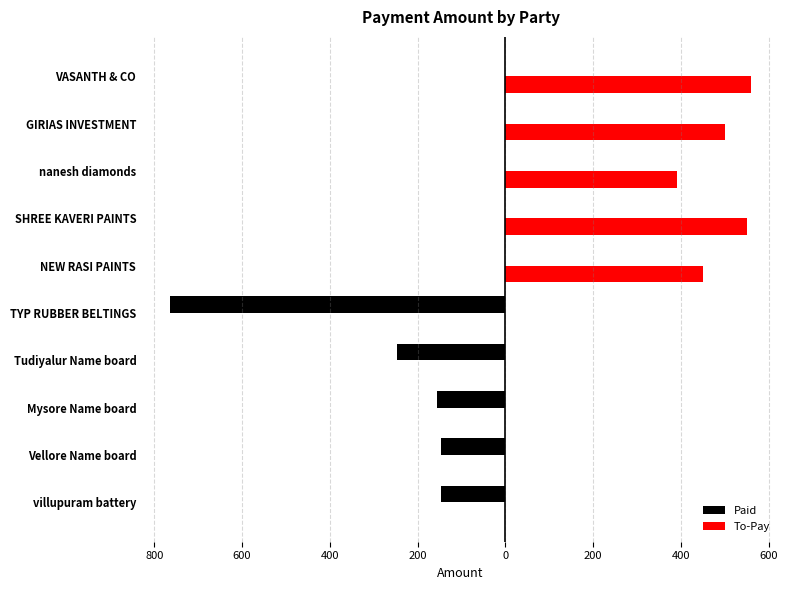

Rank the series by their average value, from lowest to highest.

Paid, To-Pay